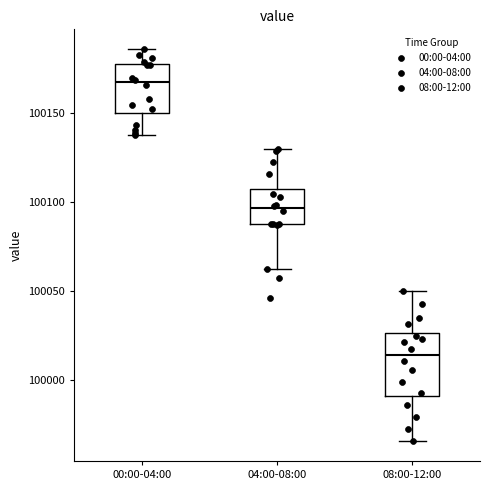

Reading left to right, transcribe this box plot: for each box, give where its median line is, the range the box spans, and where its two whiskers end, as read against the y-axis. The values are not printed on the chart, so give them approximately, as read against the axis.

00:00-04:00: median 100165, box 100150 to 100175, whiskers 100135 to 100185
04:00-08:00: median 100095, box 100085 to 100105, whiskers 100060 to 100130
08:00-12:00: median 100015, box 99990 to 100025, whiskers 99965 to 100050